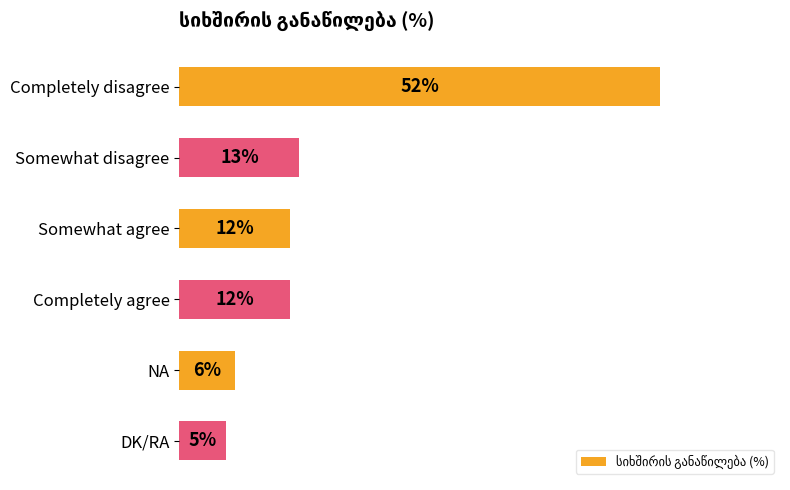

Between Somewhat disagree and NA, which is larger?

Somewhat disagree